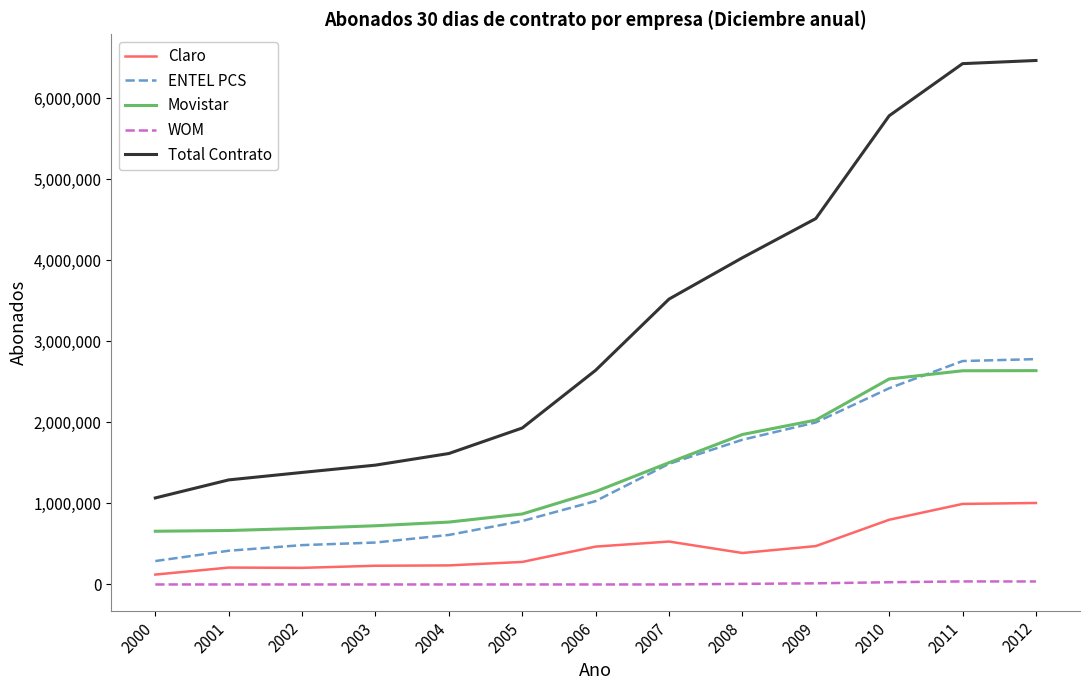

Is this an area chart (filled region under the line)?

No